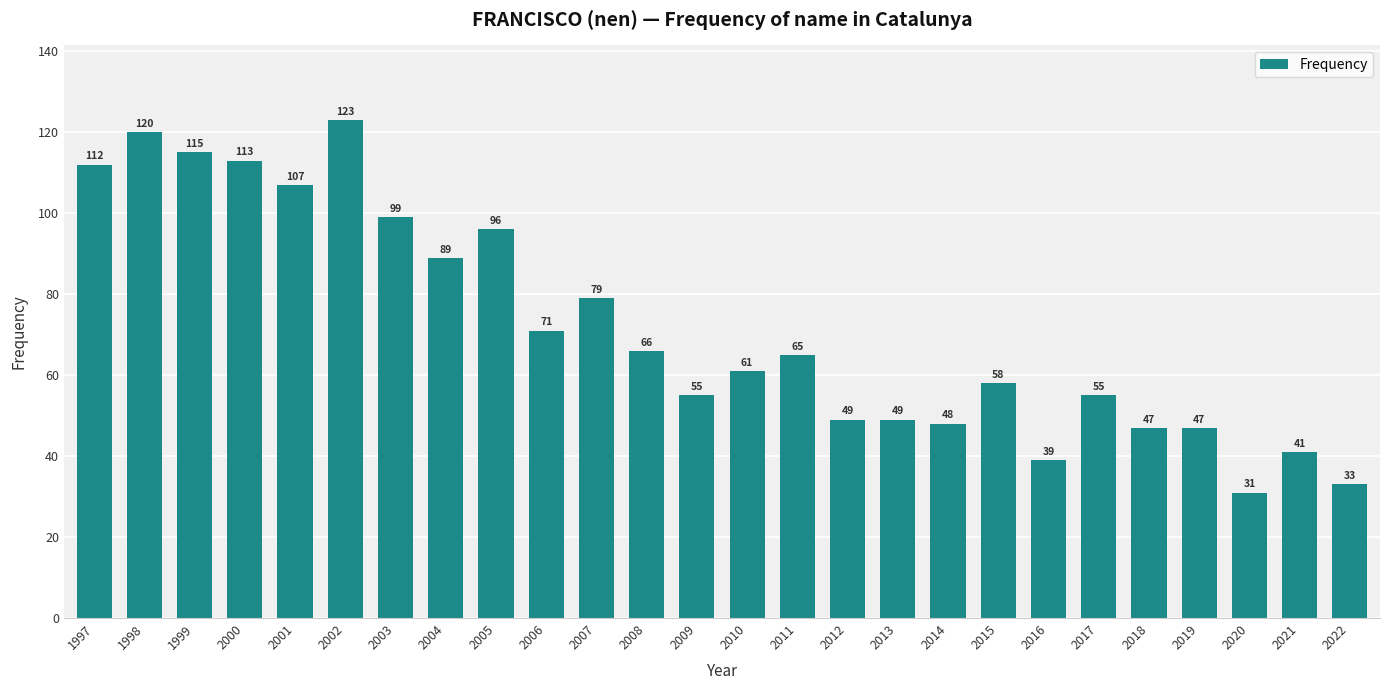

Read the value at 2002, to the nearest 10.

120